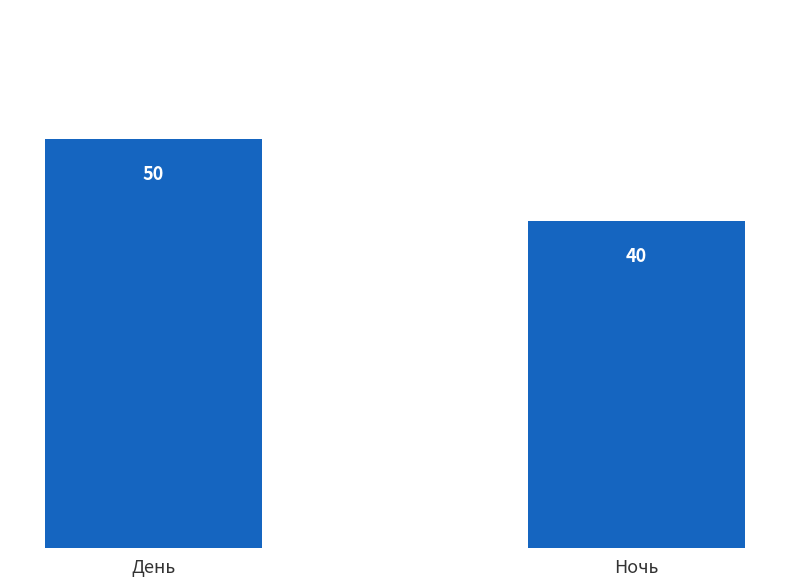

What is the difference between the maximum and minimum values?

10